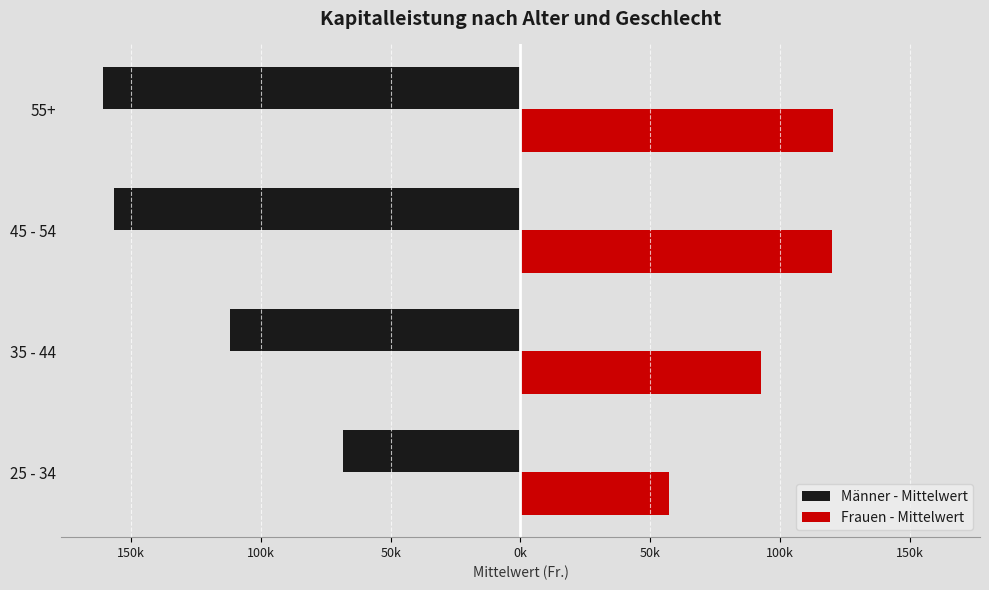

What are all the series names shown in the legend?

Männer - Mittelwert, Frauen - Mittelwert